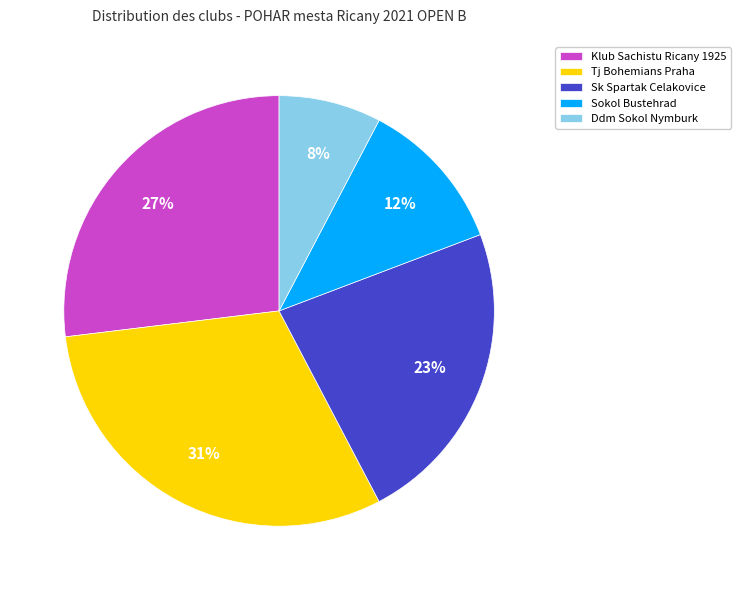

To the nearest percent, what is the average slice percentage?

20%